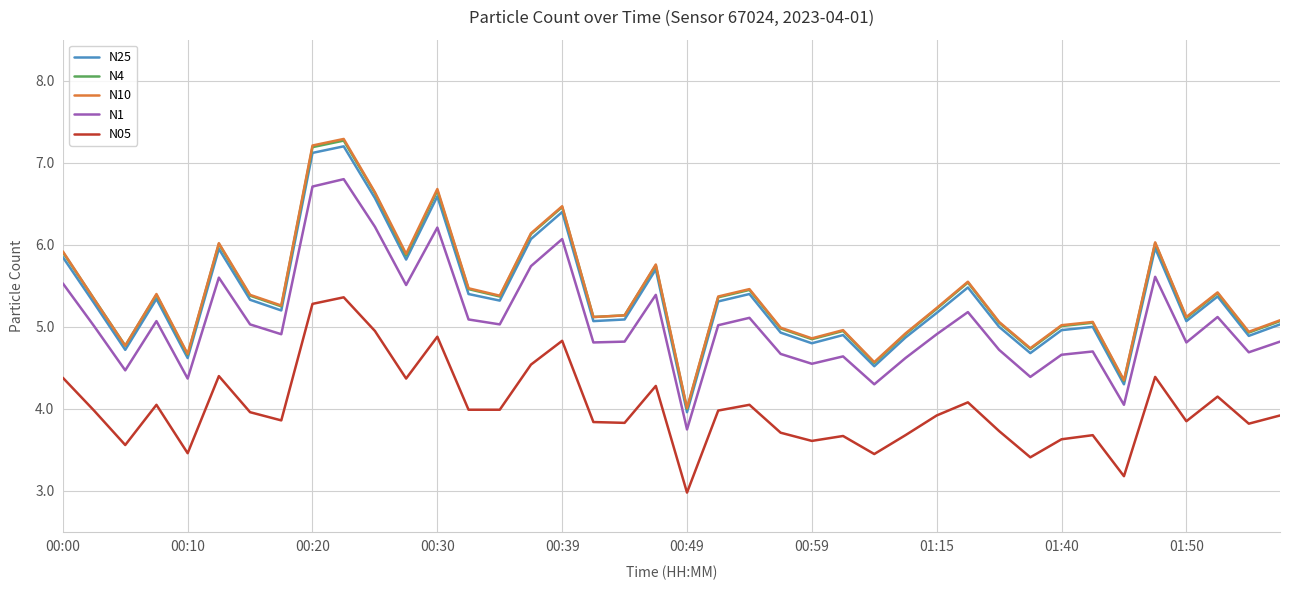

What is the highest value of the N10 series?

7.3